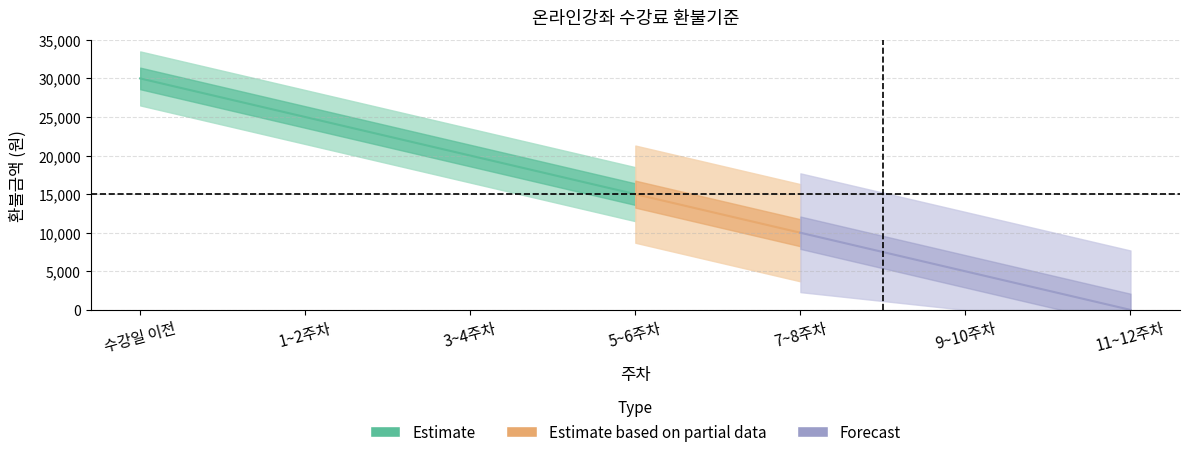

How many positive values are there?

6